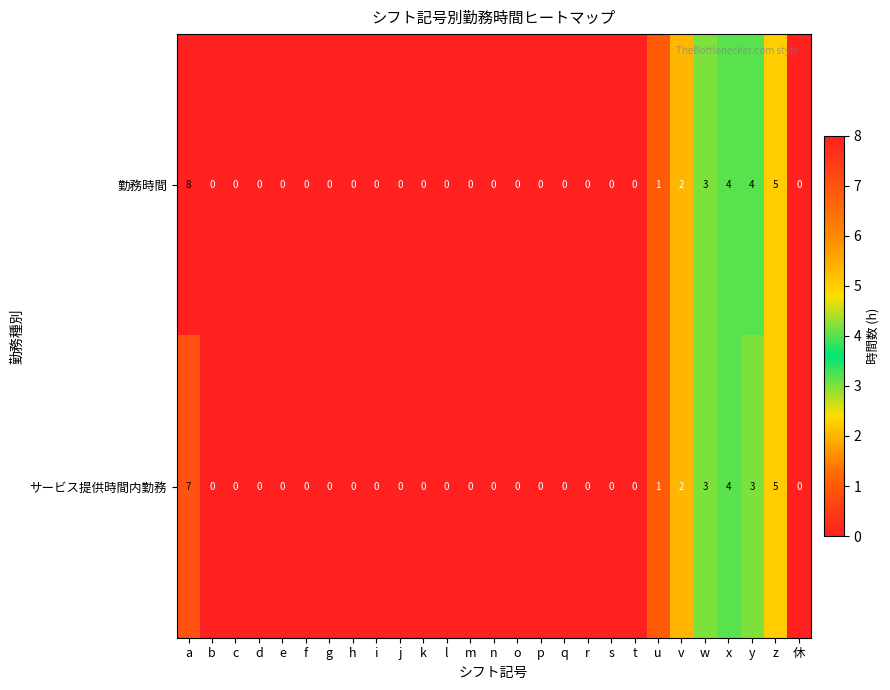

The 勤務時間 series shows 5 at j. True or false?

False